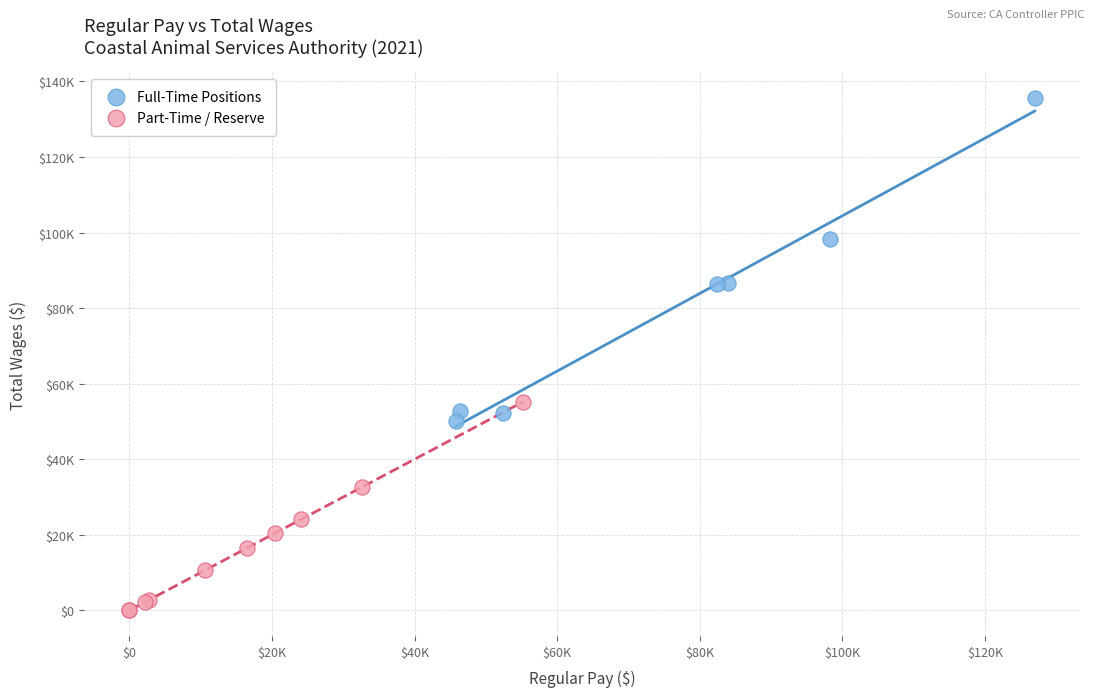

Which series contains the lowest Y value?

Part-Time / Reserve